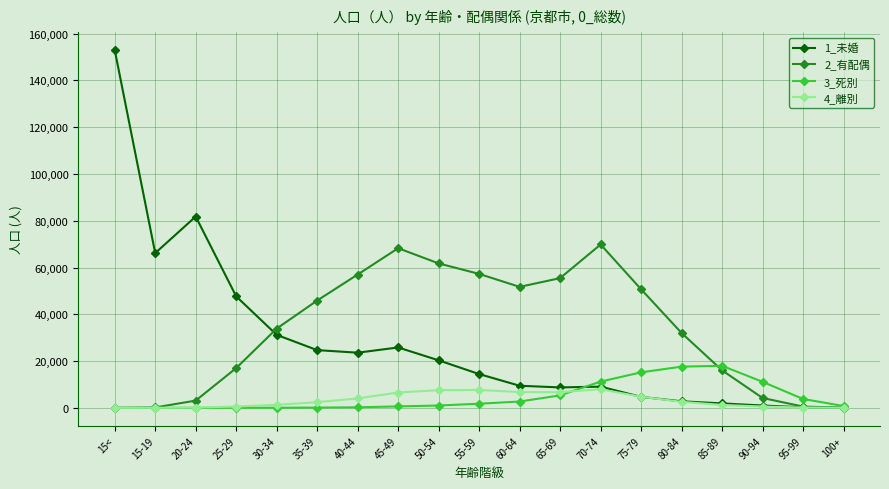

Which series has the widest spread of values?

1_未婚